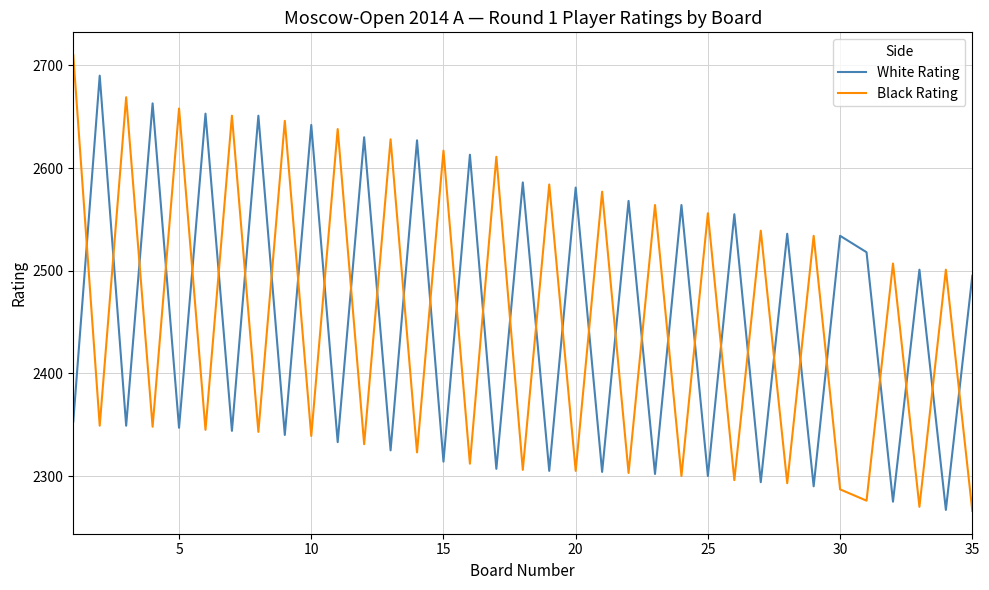

How many values in the White Rating series are below 2495?

17